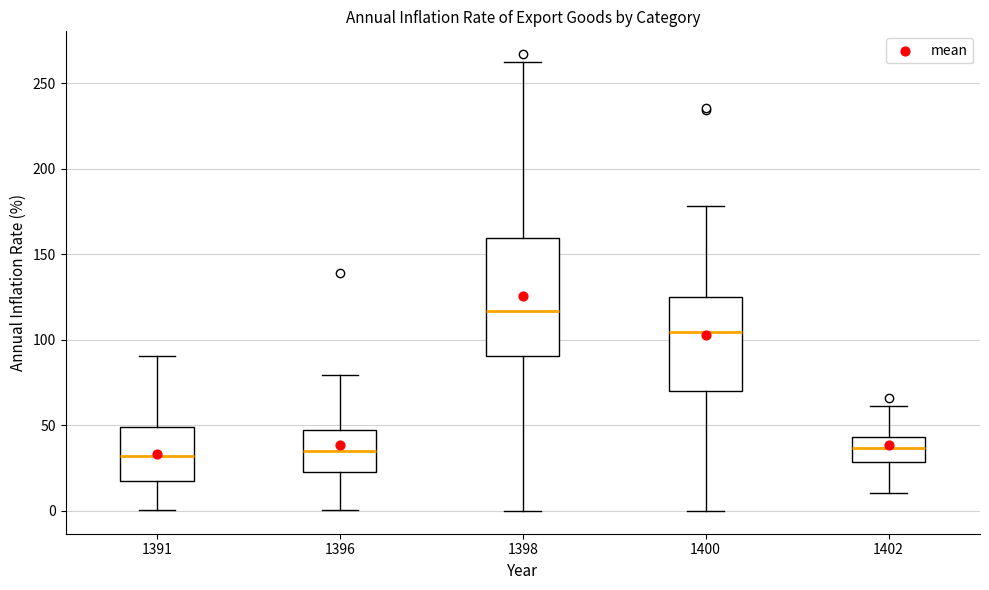

Reading left to right, read every box against the y-axis: the position of its median line, the range the box covers, and the ends of its whiskers. The values are not printed on the chart, so give them approximately, as read against the axis.

1391: median 30, box 20 to 50, whiskers 0 to 90
1396: median 35, box 25 to 45, whiskers 0 to 80
1398: median 115, box 90 to 160, whiskers 0 to 260
1400: median 105, box 70 to 125, whiskers 0 to 180
1402: median 35, box 30 to 45, whiskers 10 to 60